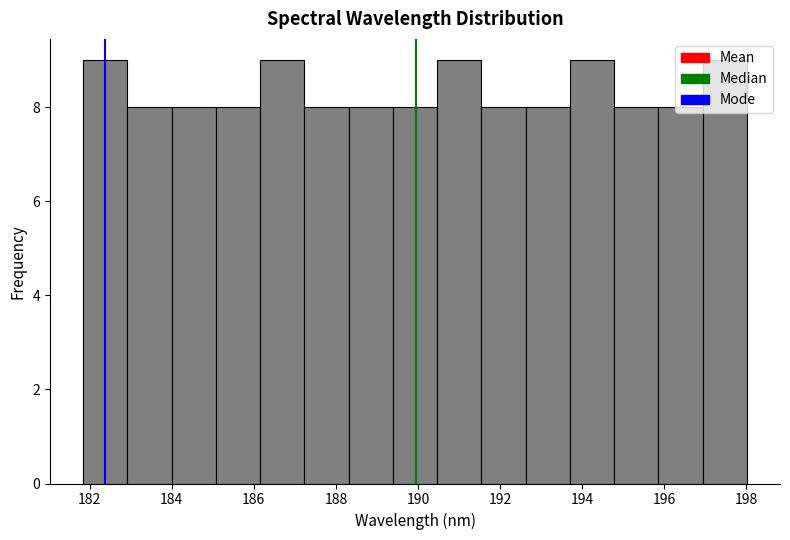

How tall is the bar that spans 192.6 to 193.8 on the x-axis? Neither the bar edges nor the heights are printed on the chart, so give them approximately, as read against the axes.

8